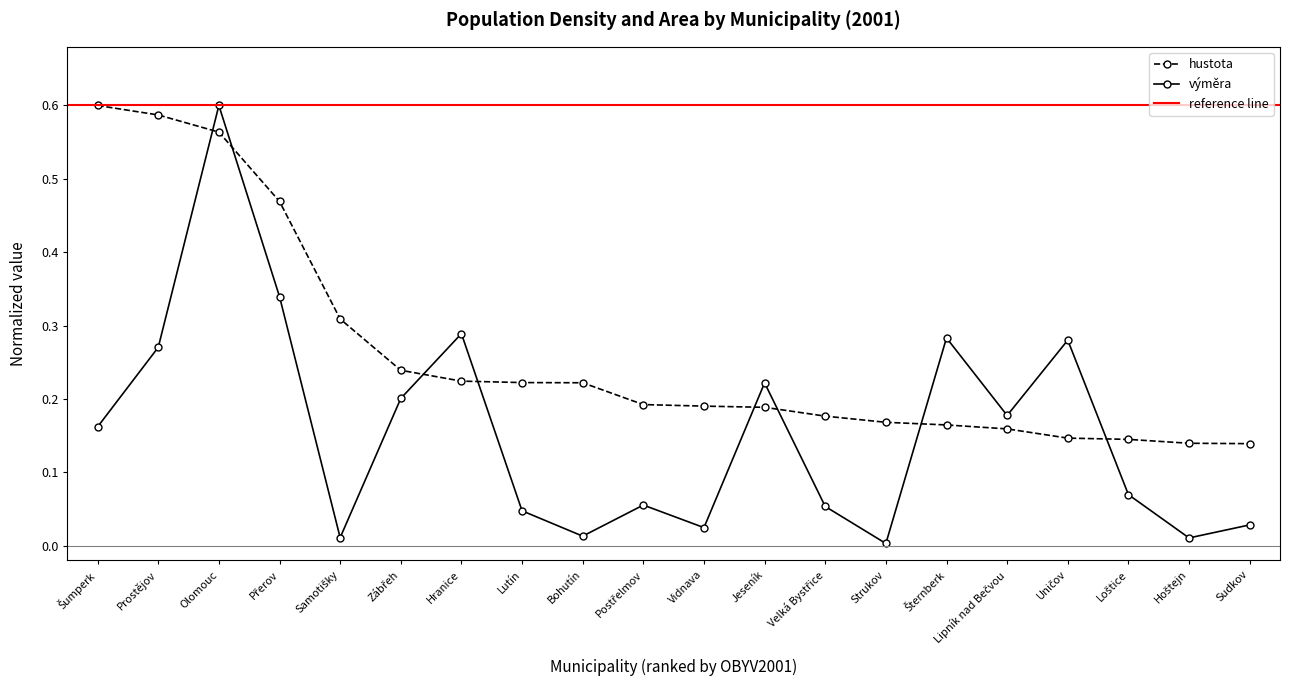

Count the number of data series in this chart.

2